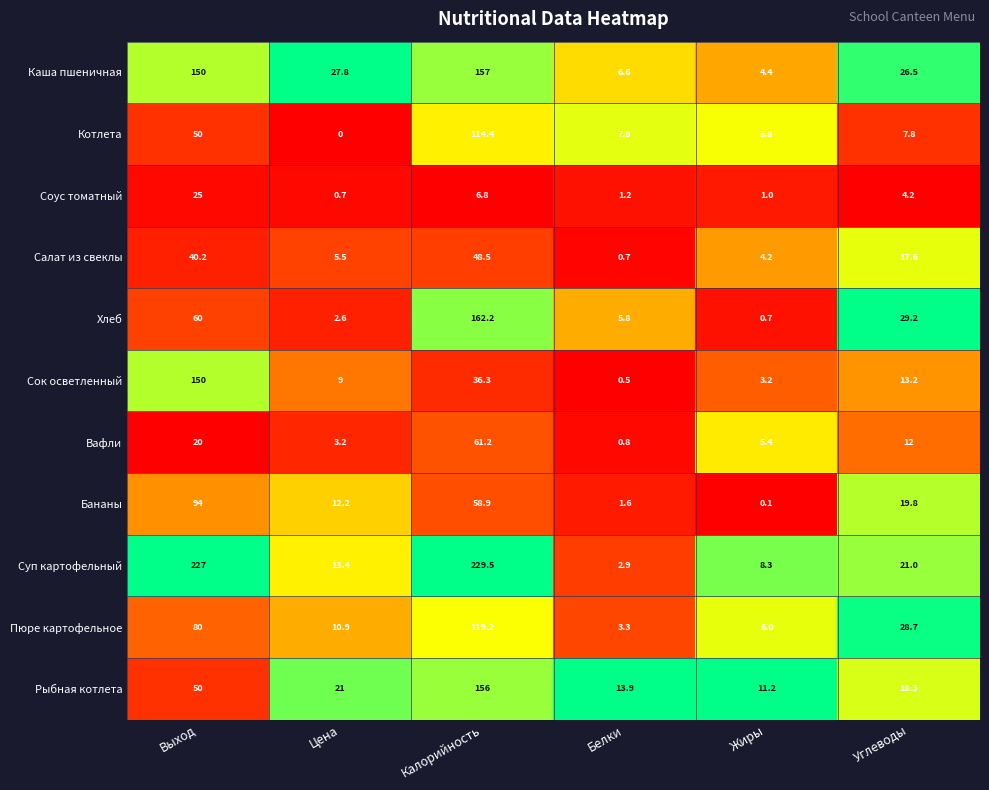

What is the difference between the maximum and minimum values in the Салат из свеклы series?

47.8